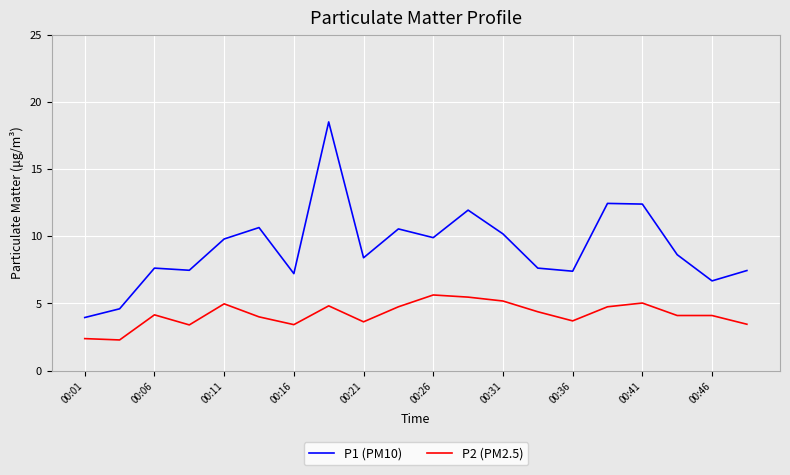

Which series has the largest range (max minus min)?

P1 (PM10)